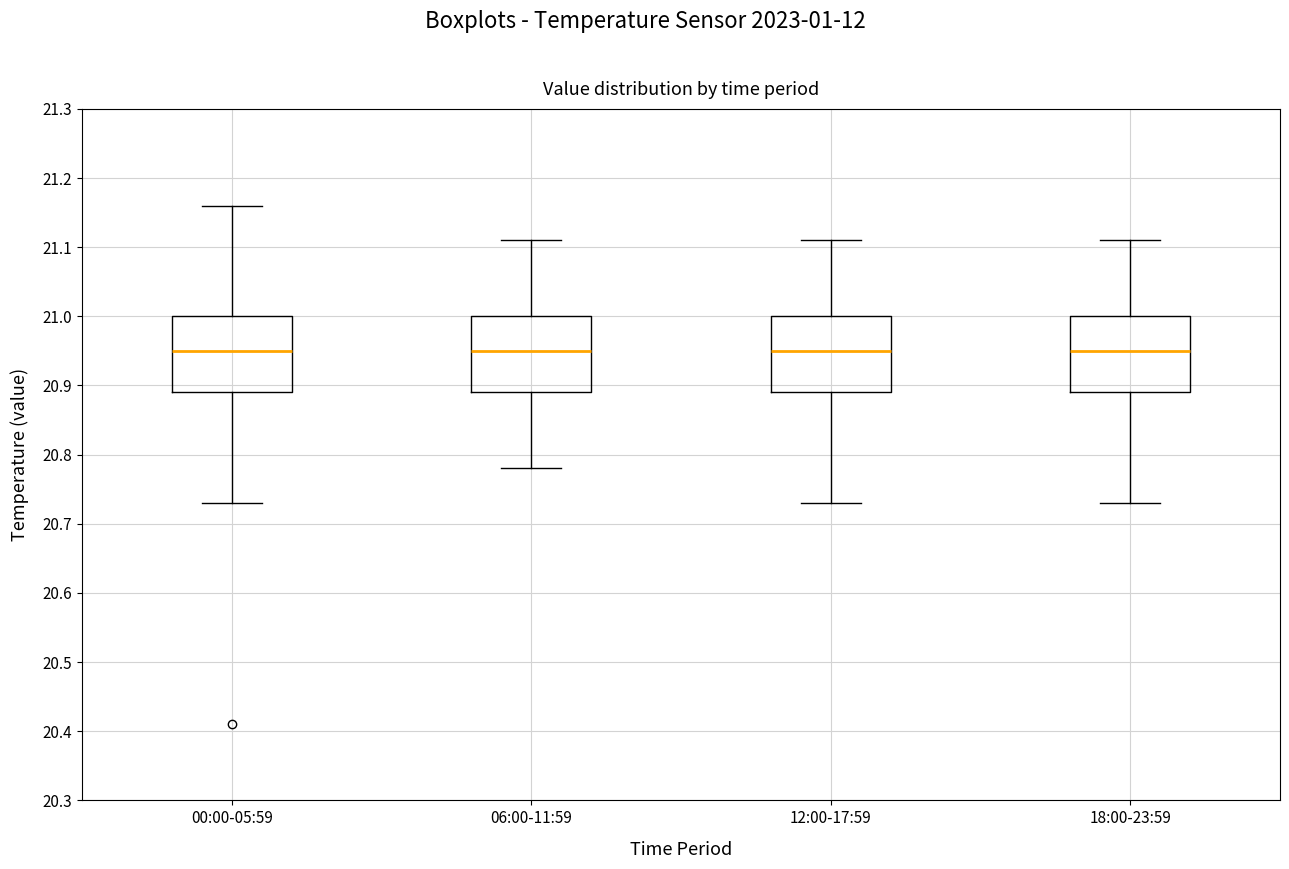

Reading left to right, transcribe this box plot: for each box, give where its median line is, the range the box spans, and where its two whiskers end, as read against the y-axis. The values are not printed on the chart, so give them approximately, as read against the axis.

00:00-05:59: median 20.95, box 20.89 to 21.00, whiskers 20.73 to 21.16
06:00-11:59: median 20.95, box 20.89 to 21.00, whiskers 20.78 to 21.11
12:00-17:59: median 20.95, box 20.89 to 21.00, whiskers 20.73 to 21.11
18:00-23:59: median 20.95, box 20.89 to 21.00, whiskers 20.73 to 21.11